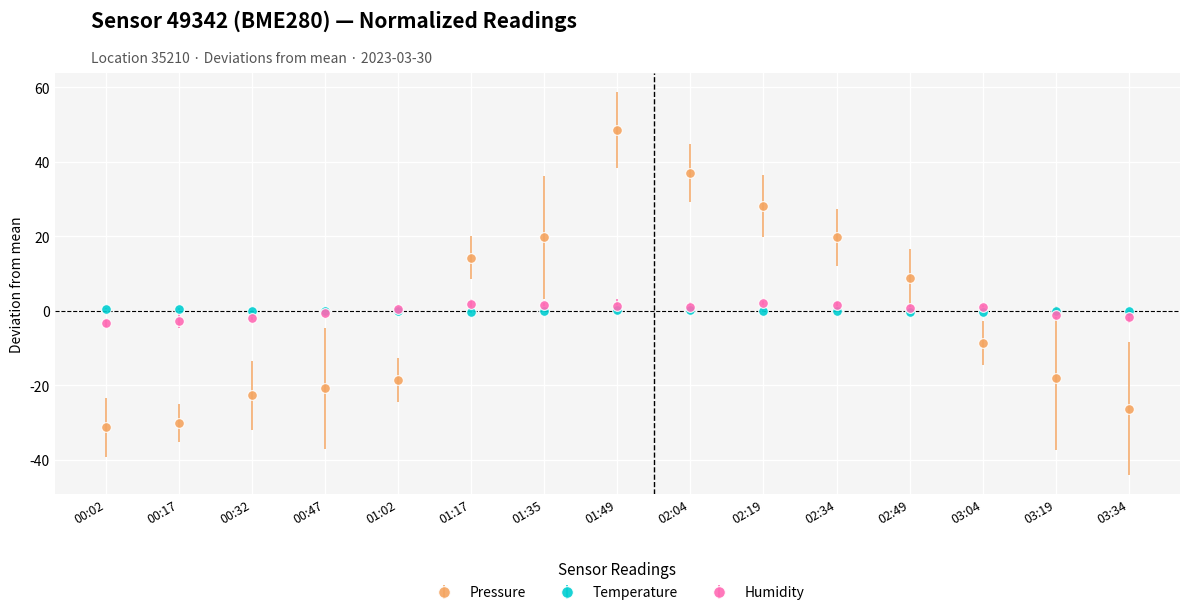

What is the value of the Pressure point at the 2nd from the left?

-30.1